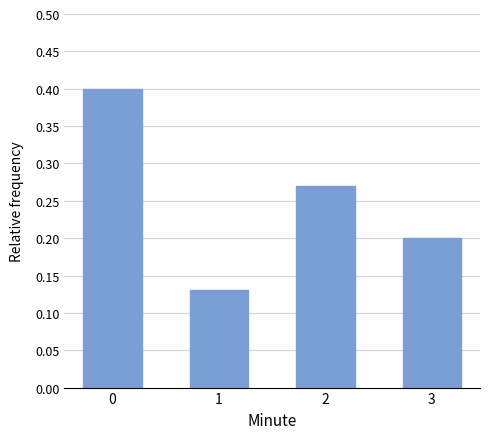

Which category has the lowest value across all series?

1